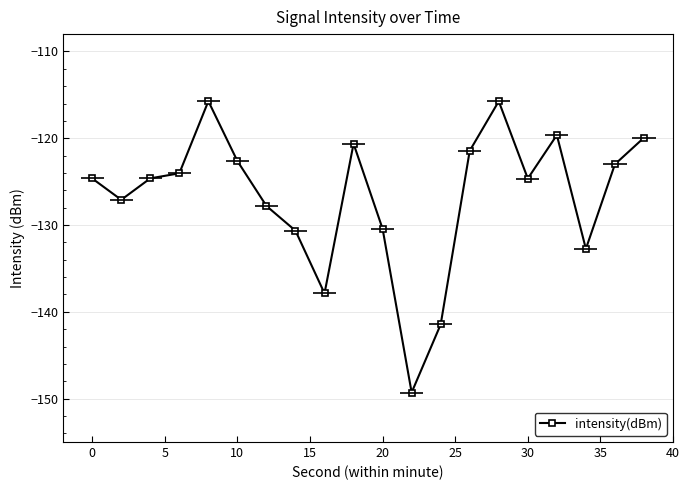

Is it true that intensity(dBm) equals -122.6 at 10?

True